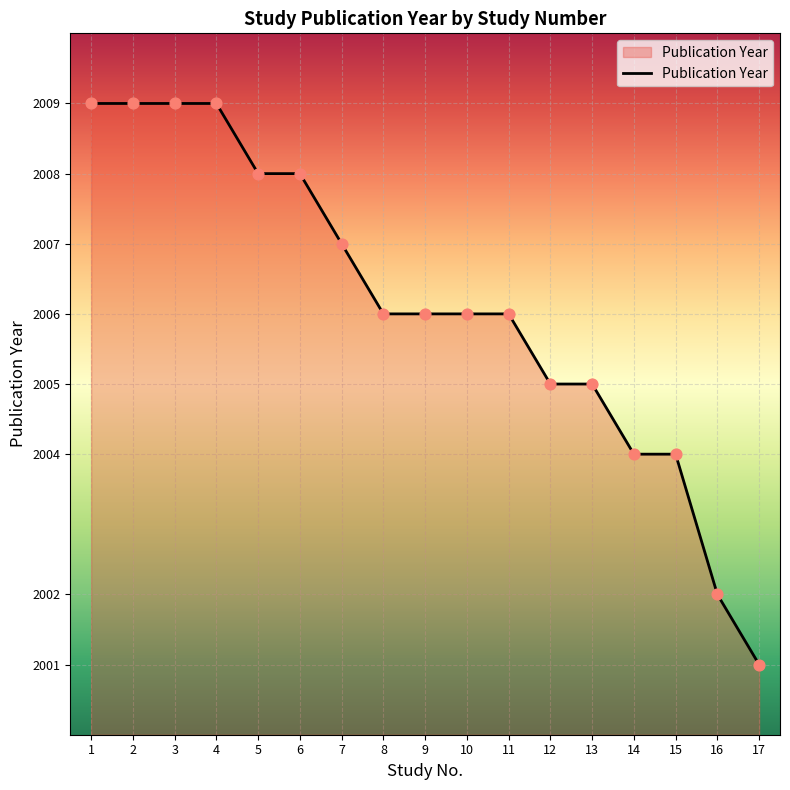

What is the change in value from 1 to 10?

-3